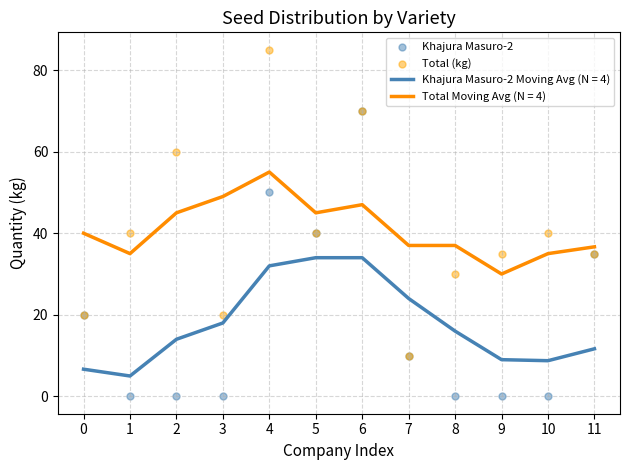

At how many categories does at least one series exceed 35?

6